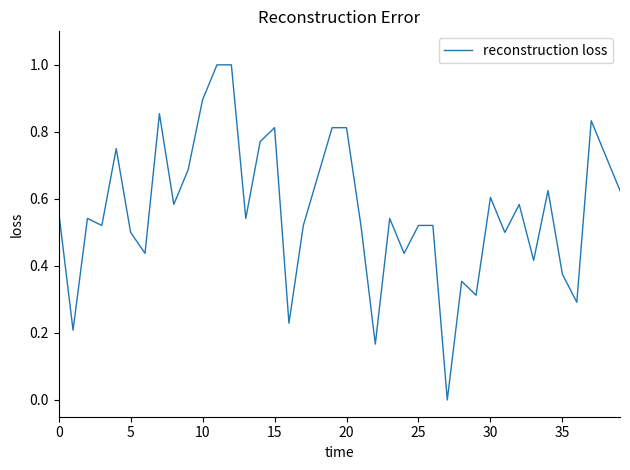

What is the difference between the maximum and minimum values?

1.0